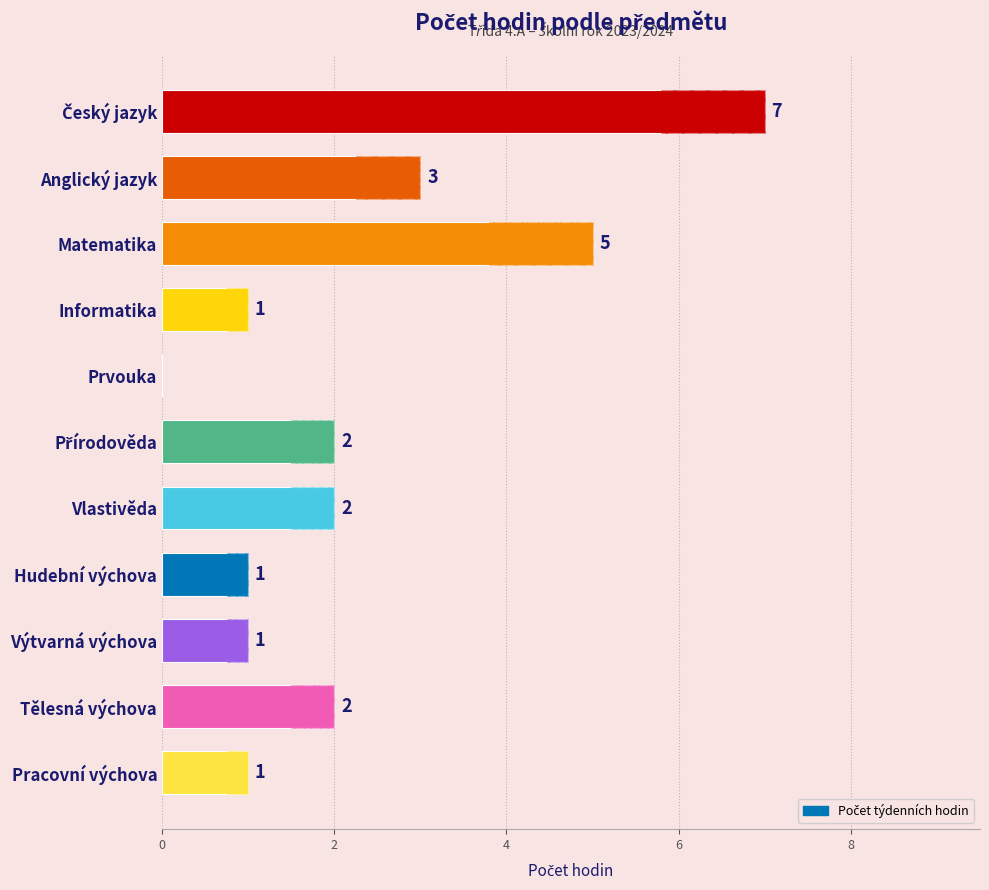

What is the sum of all values?

25